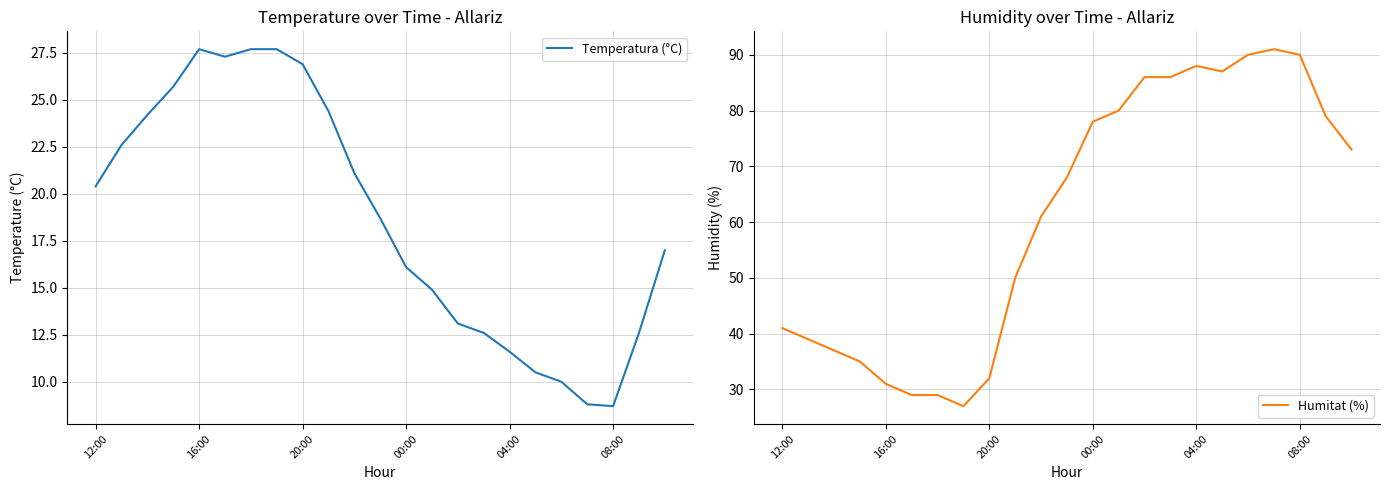

Which category has the highest value in the Humitat (%) series?

19